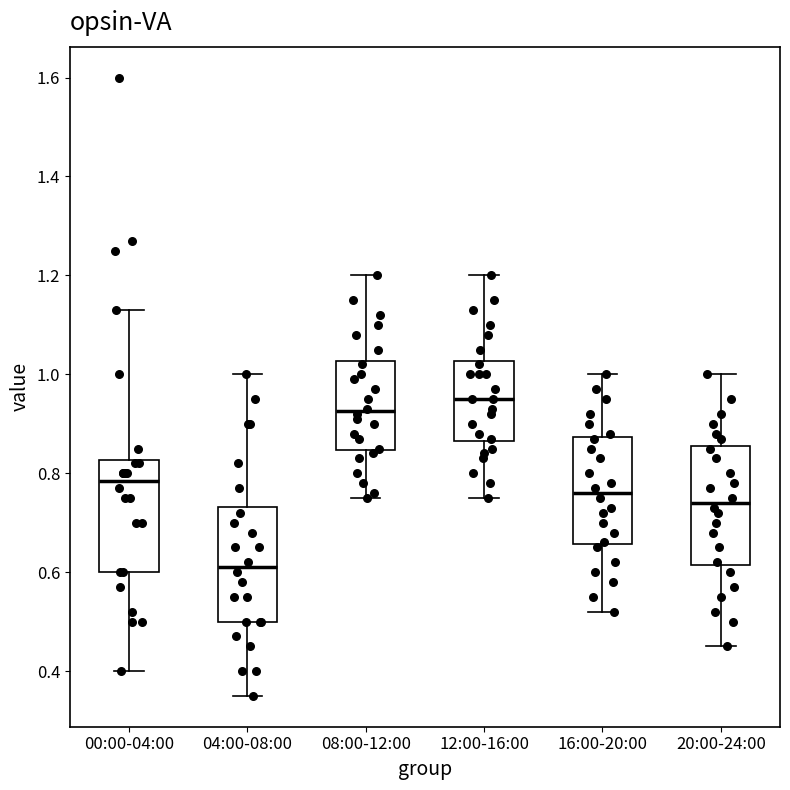

Which box has the lowest median line?

04:00-08:00